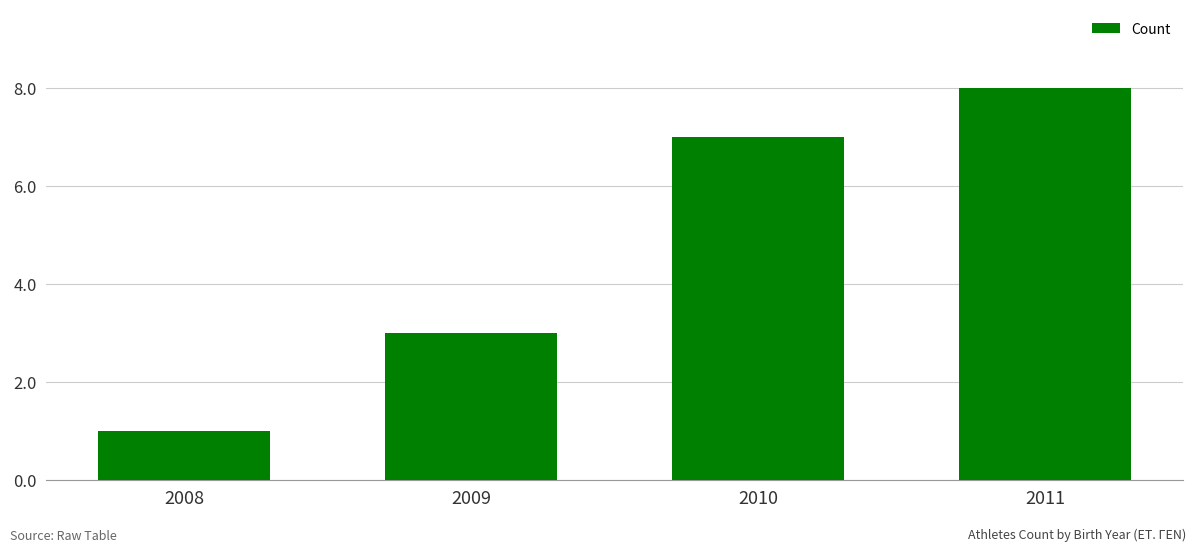

Rank the categories by value from lowest to highest.

2008, 2009, 2010, 2011